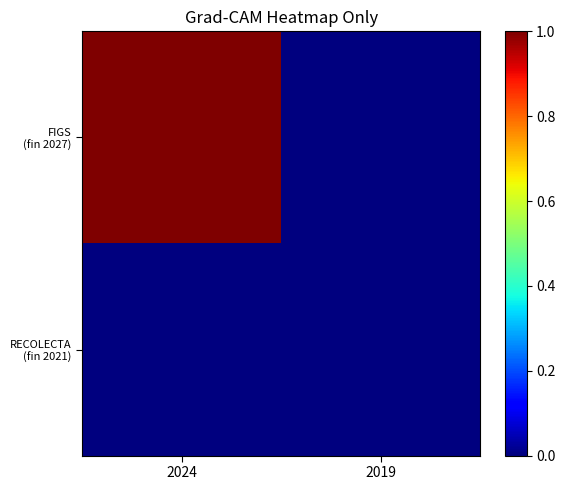

Rank the series by their maximum value, from lowest to highest.

RECOLECTA (fin 2021), FIGS (fin 2027)